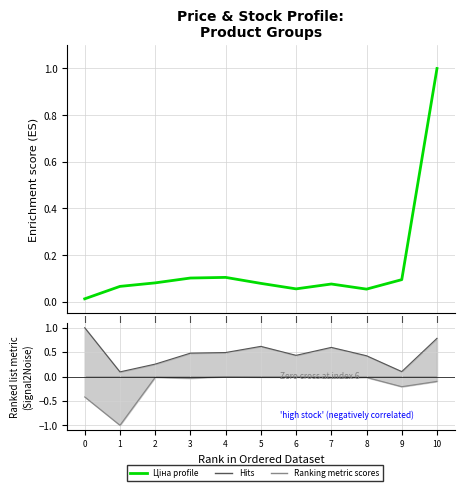

True or false: Залишок and Ціна intersect in this chart.

False